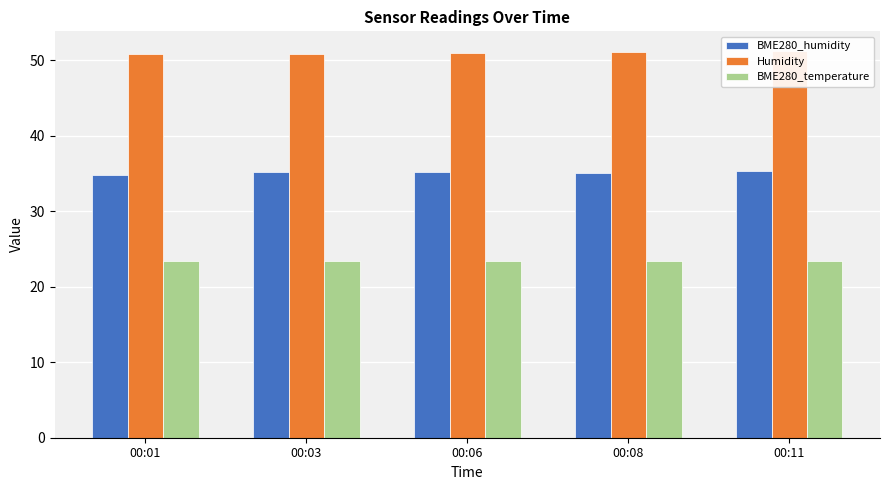

What value does the Humidity series have at 00:11?

51.3